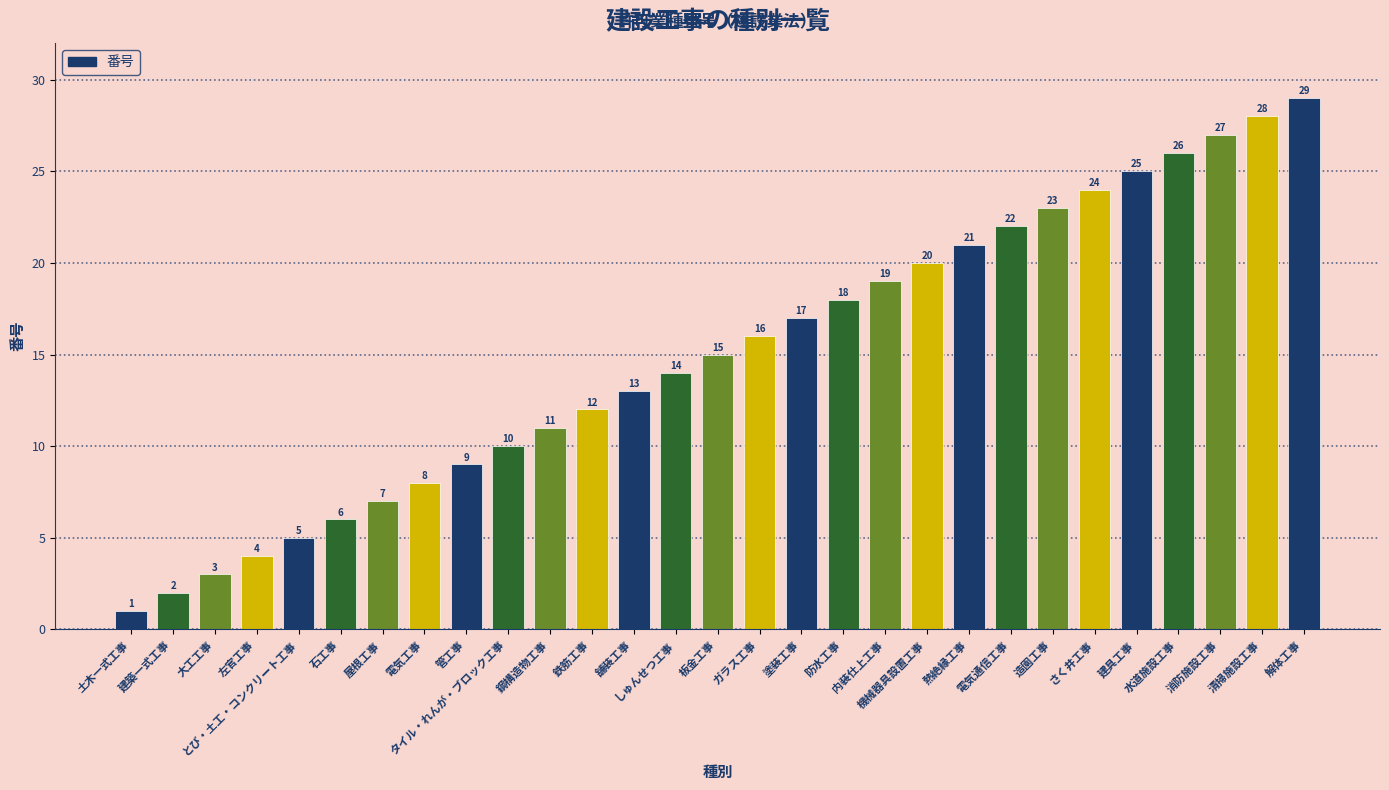

What is the difference between the maximum and second lowest values?

27